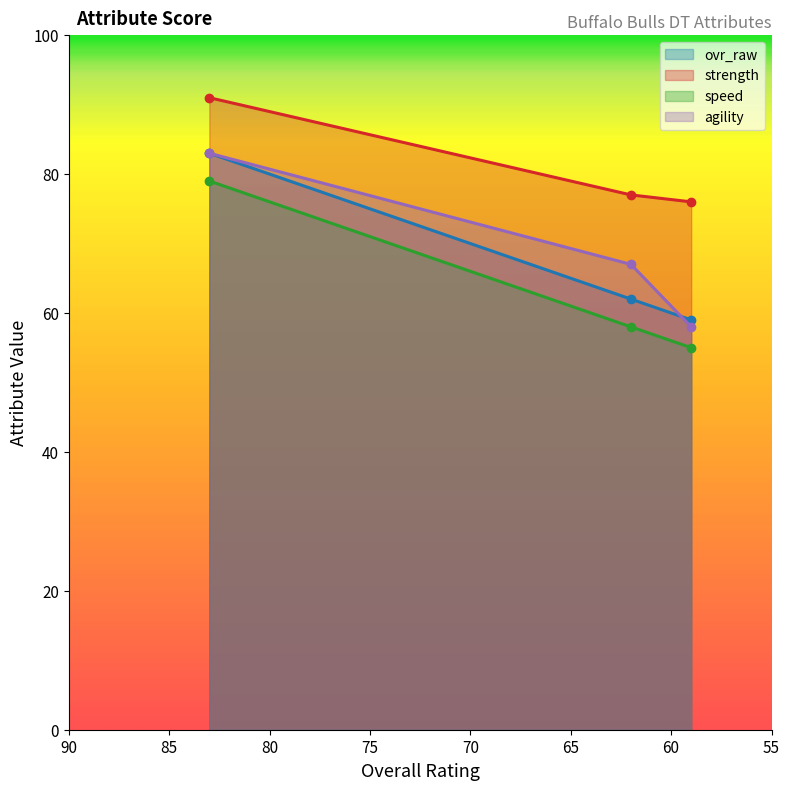

The speed series shows 77 at Brandon Johnson (OVR 62). True or false?

False